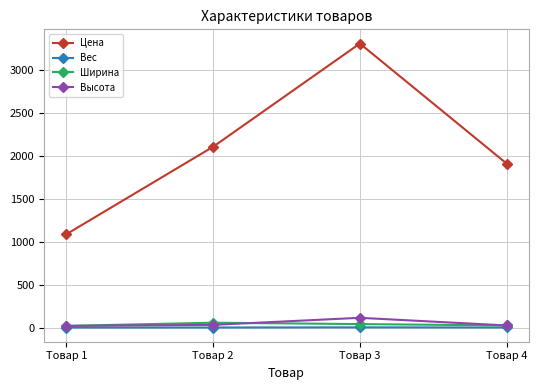

The Цена series shows 1908.9 at Товар 4. True or false?

True